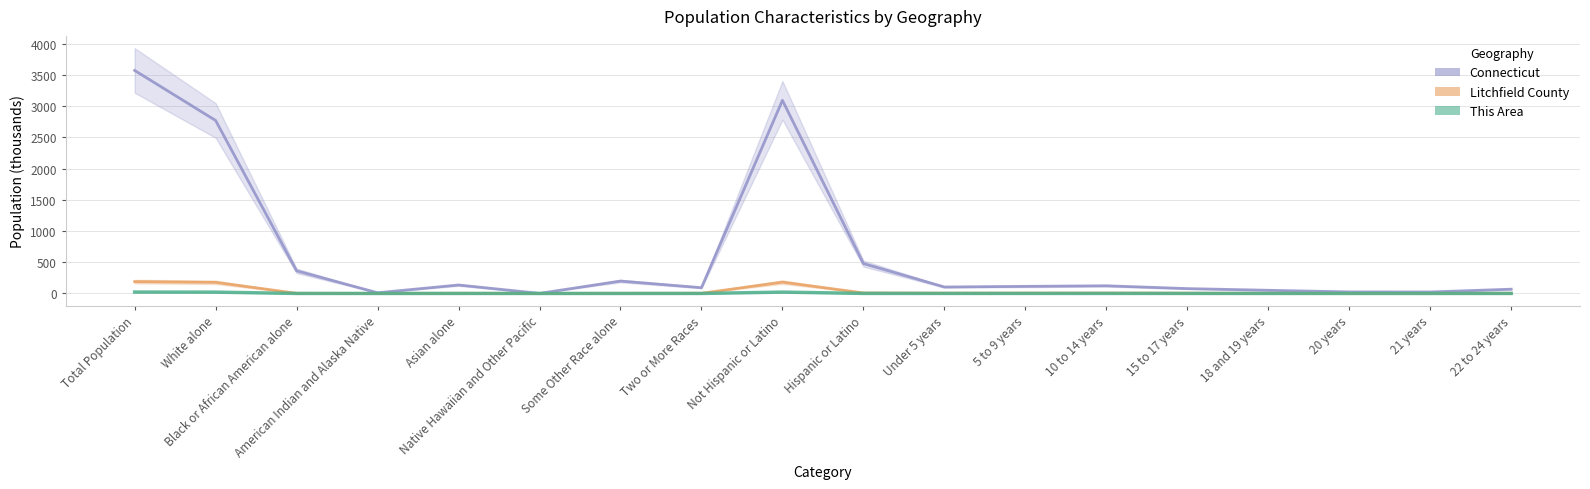

What is the sum of the Litchfield County values at 10 to 14 years and Asian alone?

9.3